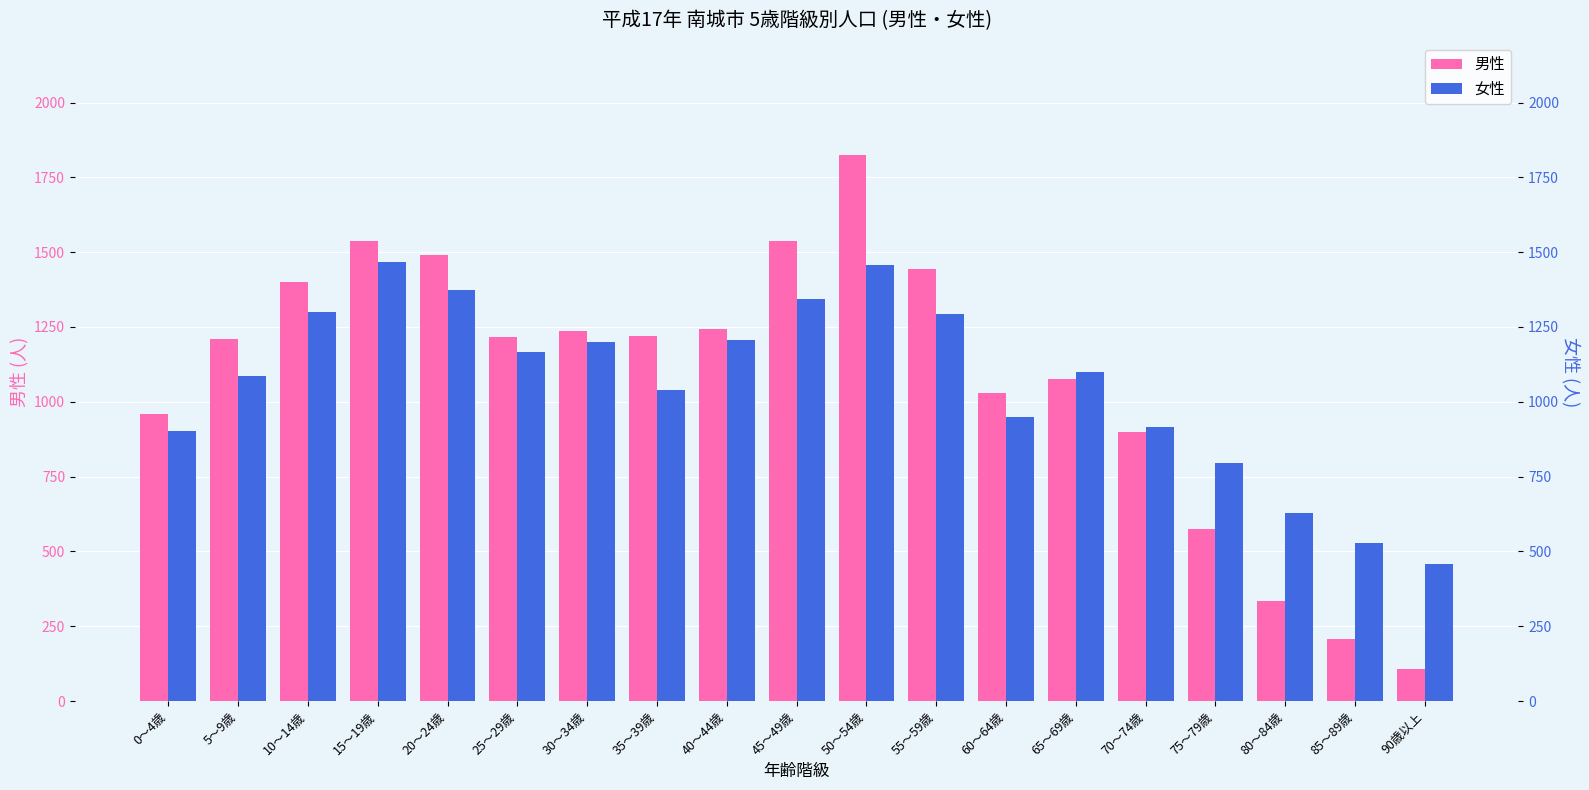

Are the bars horizontal?

No